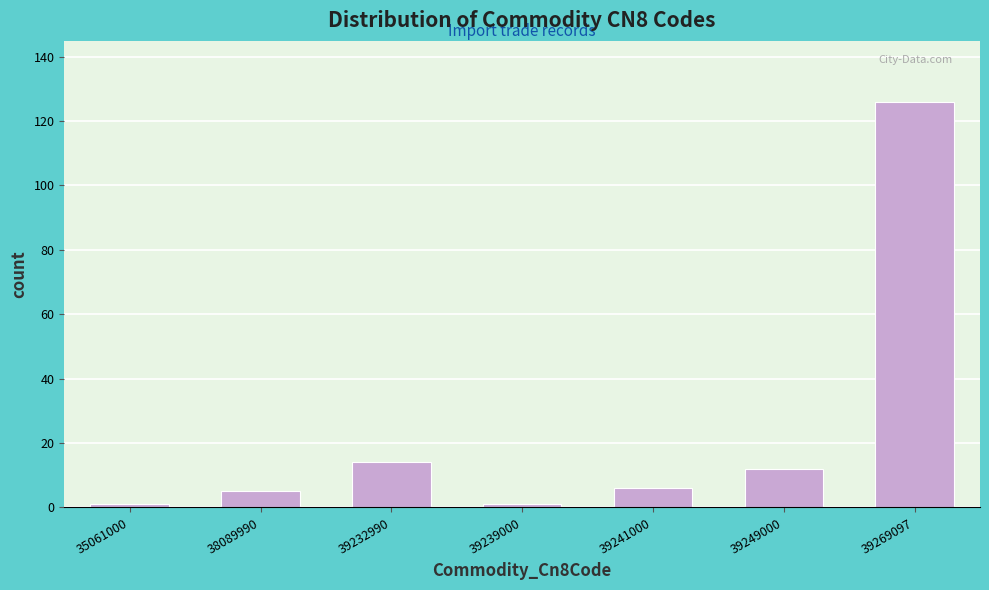

Reading left to right, list all the values displayed in this chart.

35061000=1	38089990=5	39232990=14	39239000=1	39241000=6	39249000=12	39269097=126